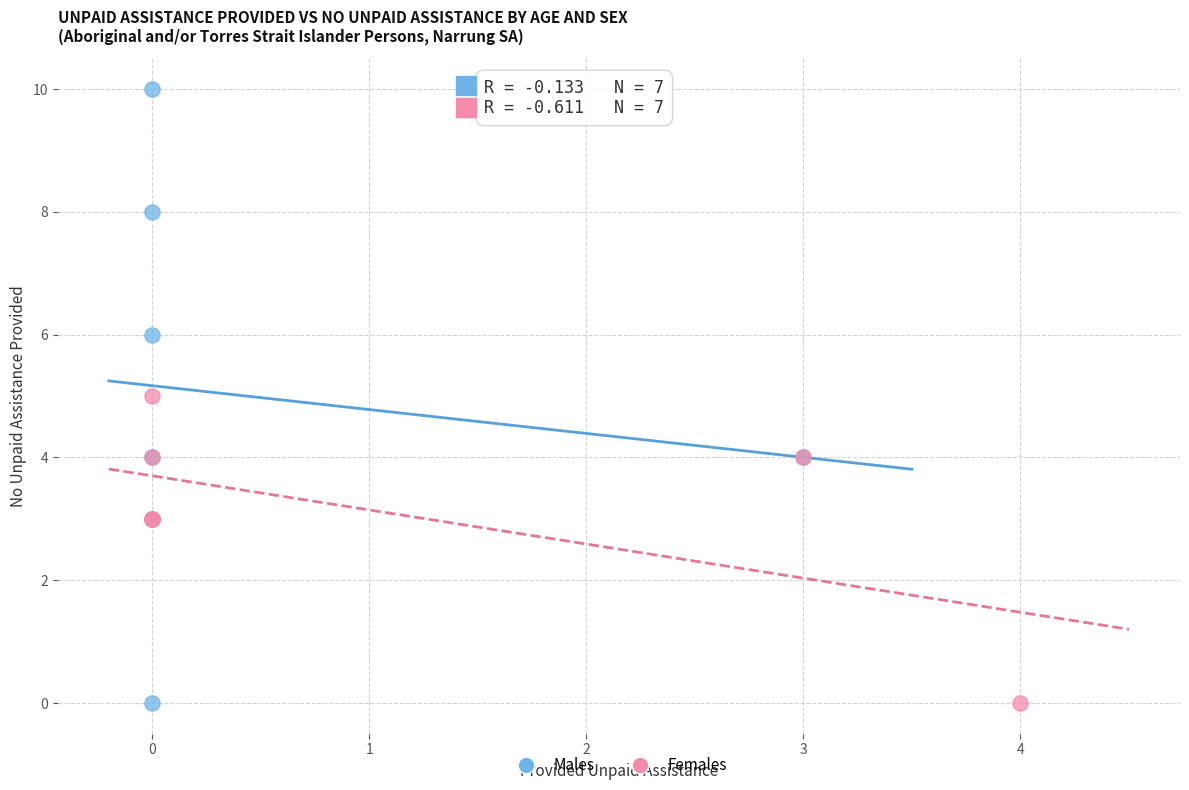

What are all the series names shown in the legend?

Males, Females